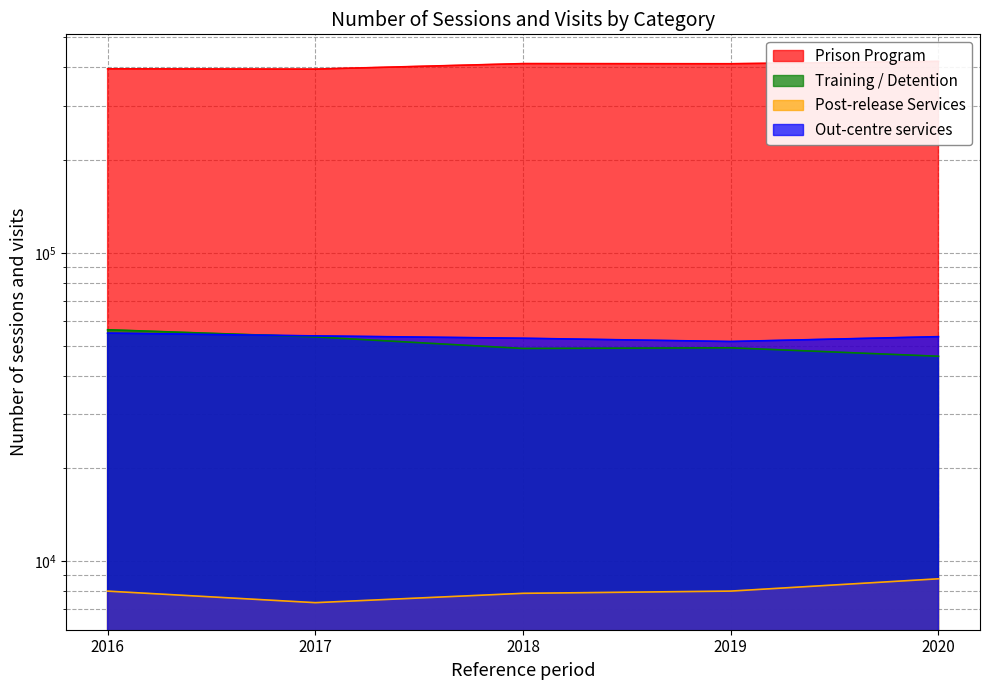

What is the average value of the Post-release Services series?

8002